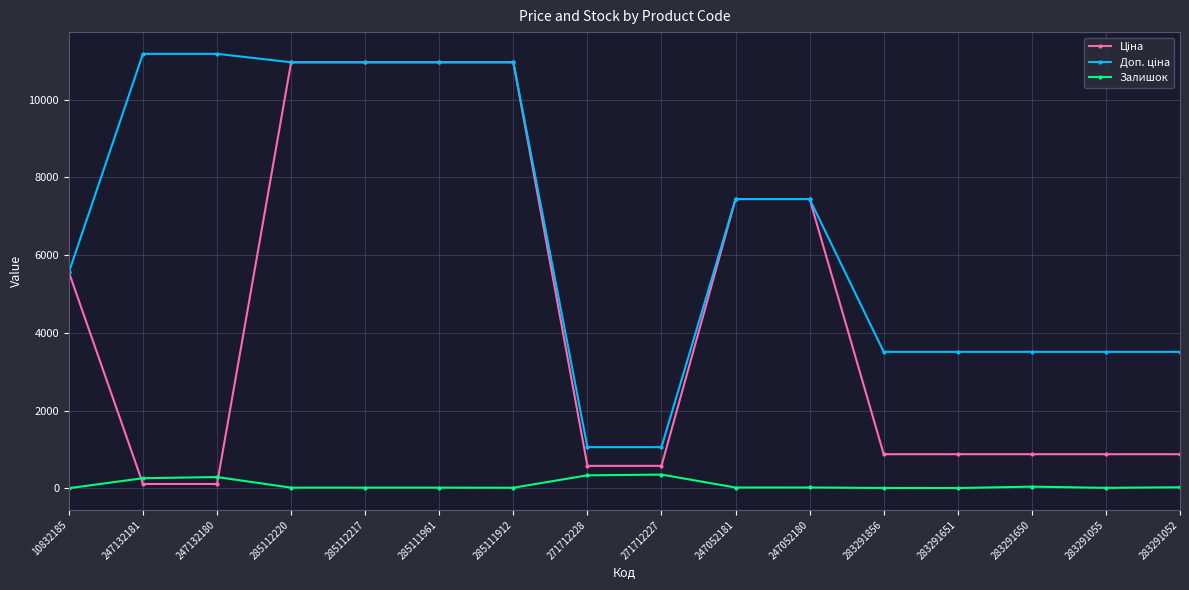

What is the total value across all series at 271712228?

1972.1